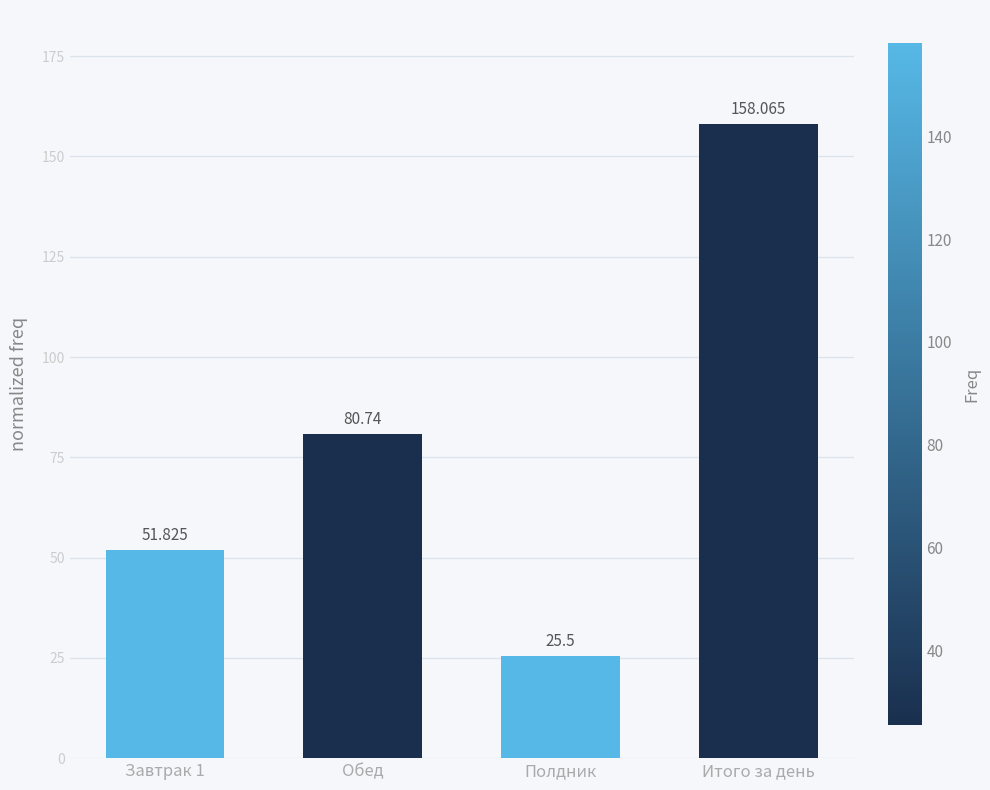

What is the difference between the second highest and minimum values?

55.2